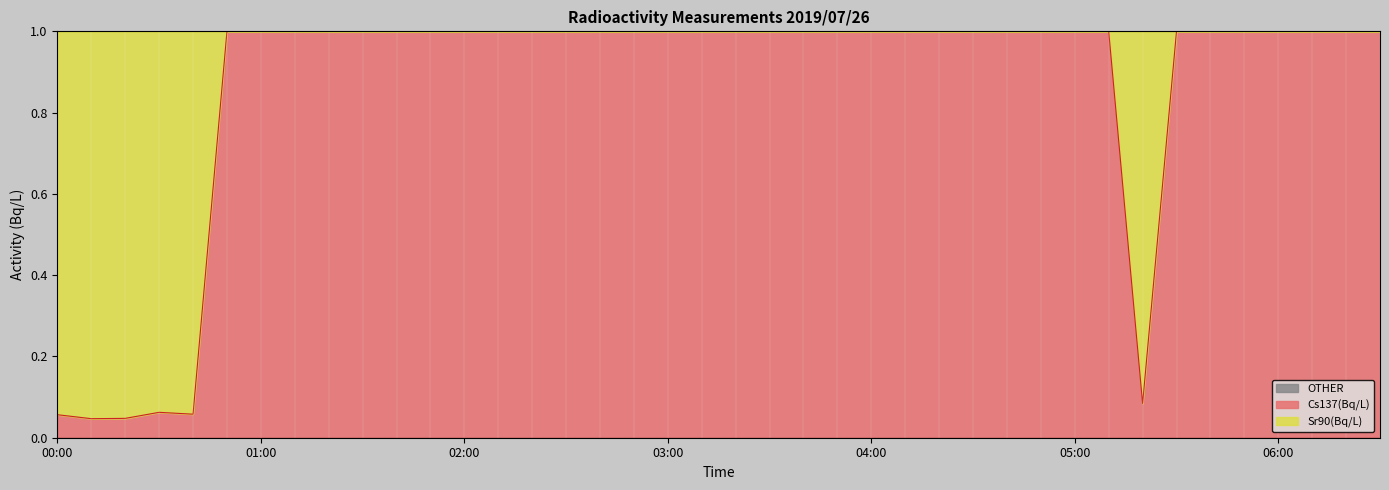

The chart shows a value of 0.3 at 03:50. True or false?

False